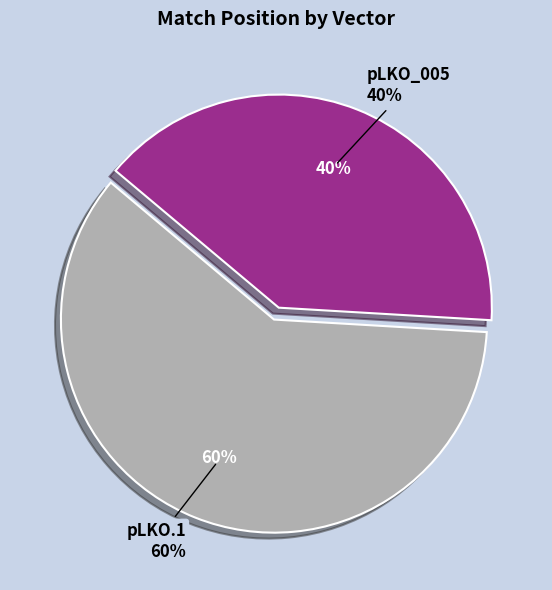

The pLKO.1 slice represents 12% of the pie. True or false?

False